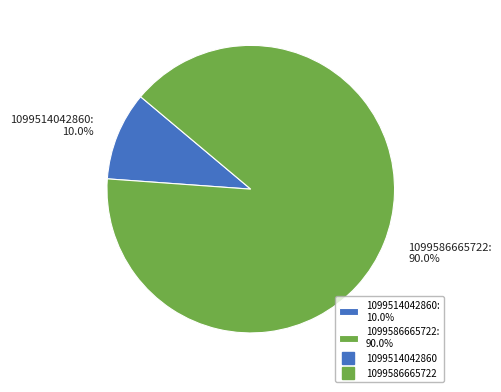

What is the total percentage of 1099514042860 and 1099586665722?

100.0%